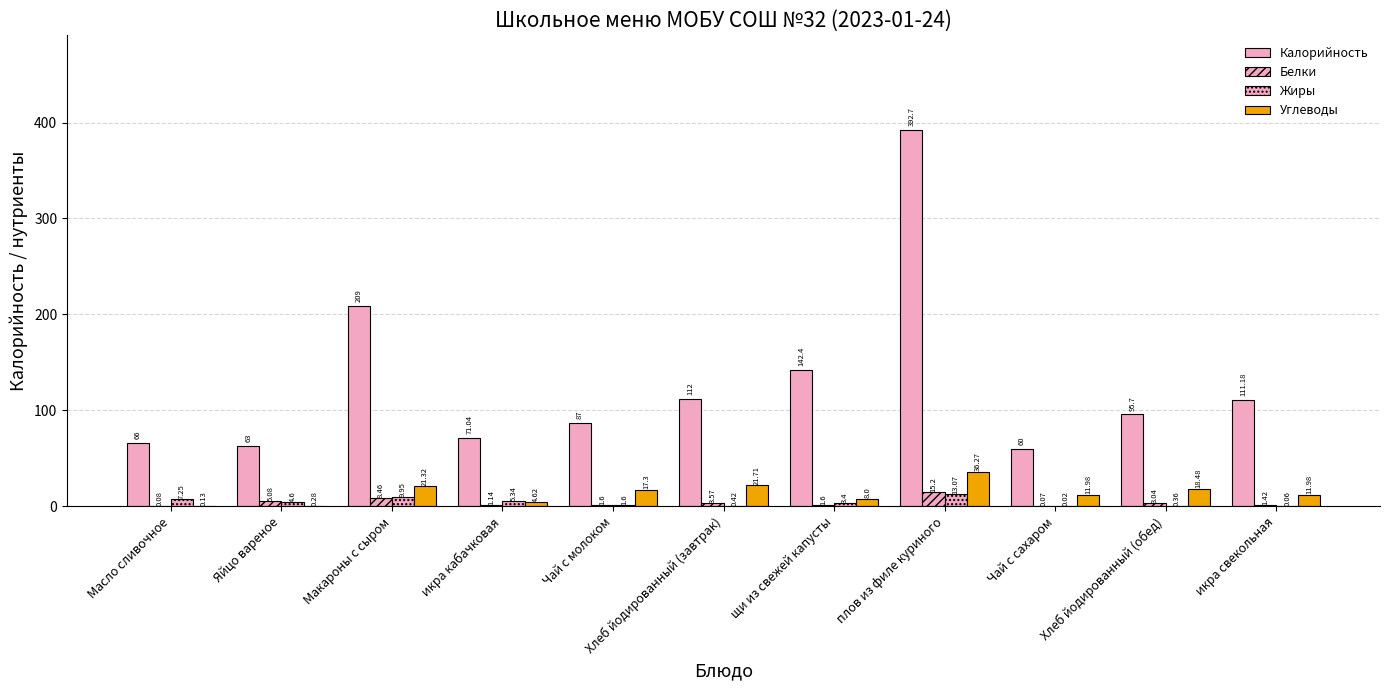

Which series changed the most between Чай с сахаром and икра свекольная?

Калорийность